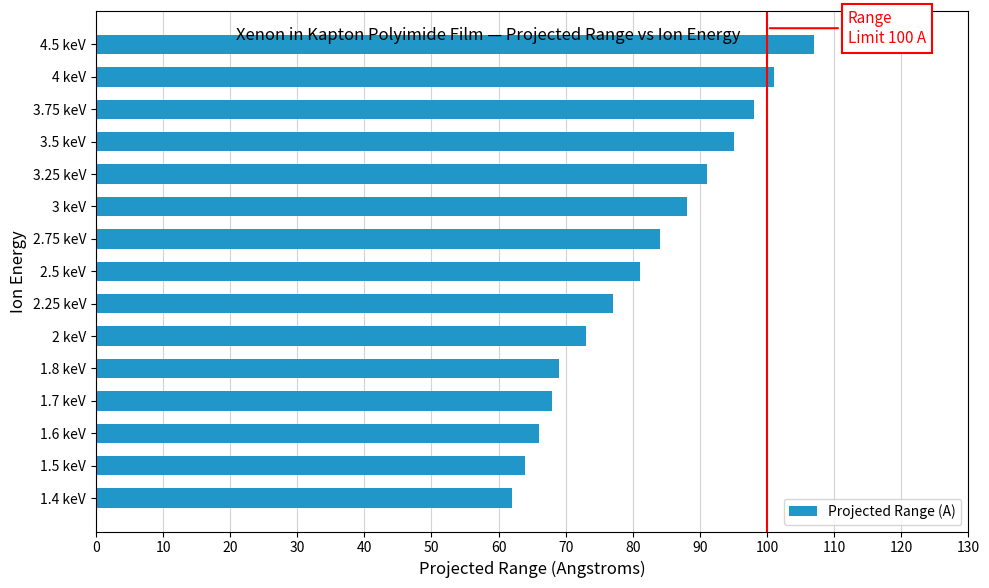

Which has a higher value, 3.75 keV or 2.5 keV?

3.75 keV